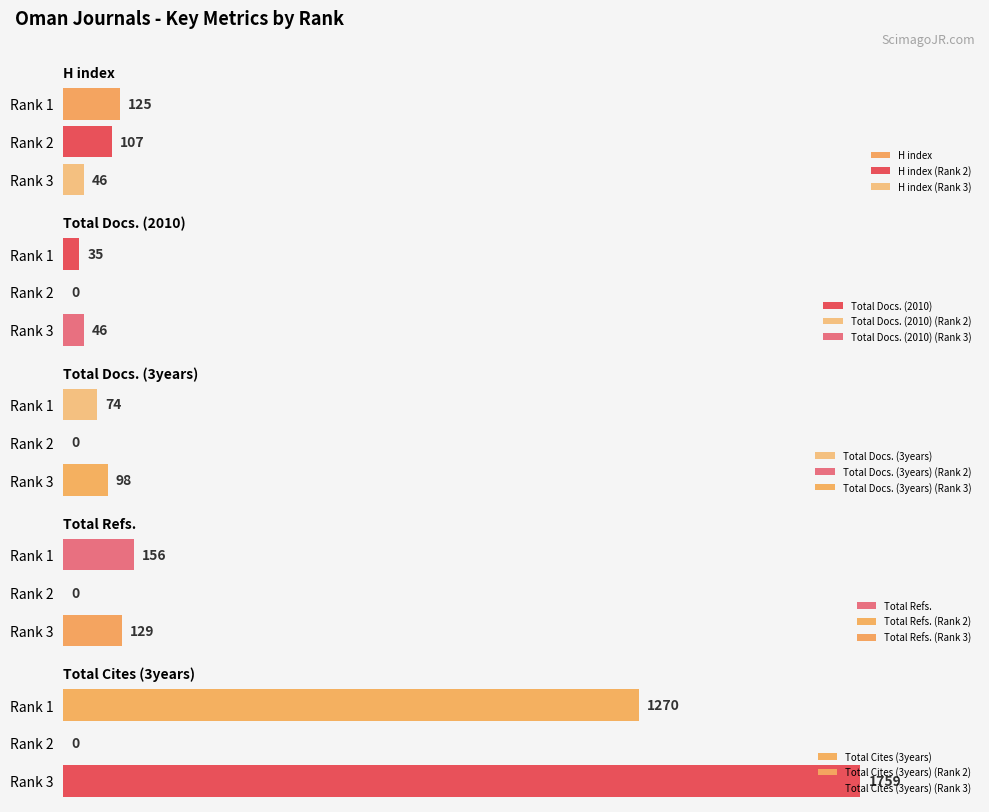

List the series in order of their peak value, highest first.

Total Cites (3years), Total Refs., H index, Total Docs. (3years), Total Docs. (2010)